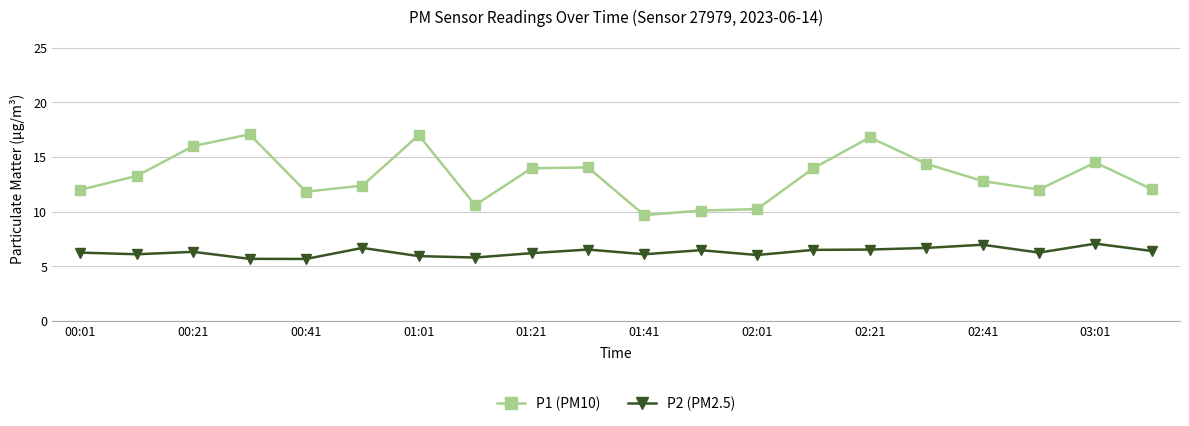

True or false: P1 (PM10) has more than 0 interior local peaks.

True